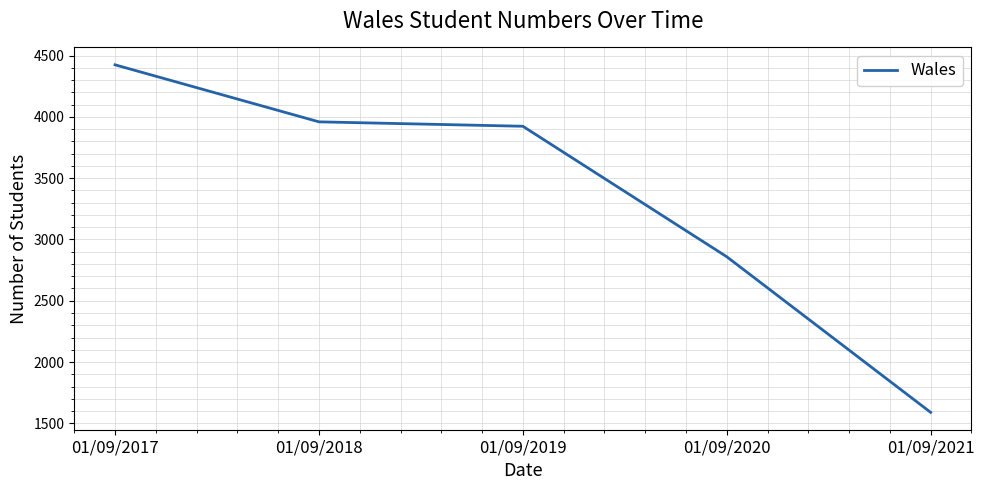

What is the greatest value displayed?

4424